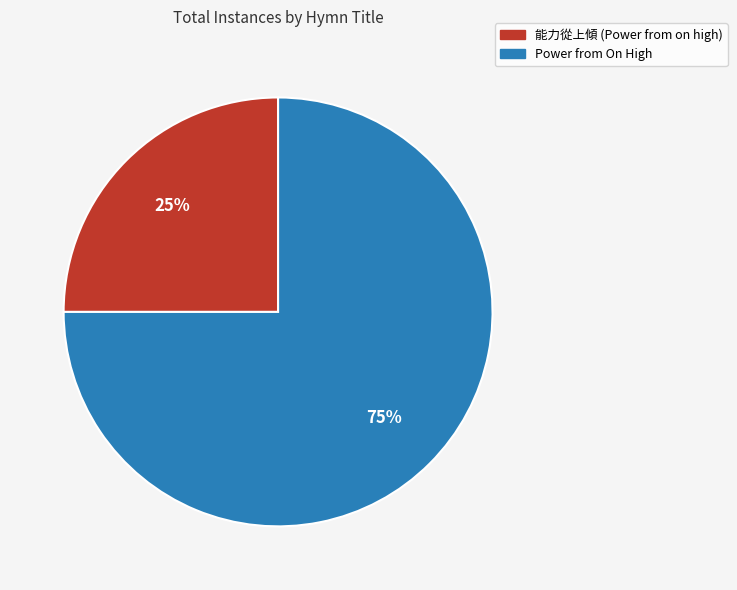

How many slices are in this pie chart?

2